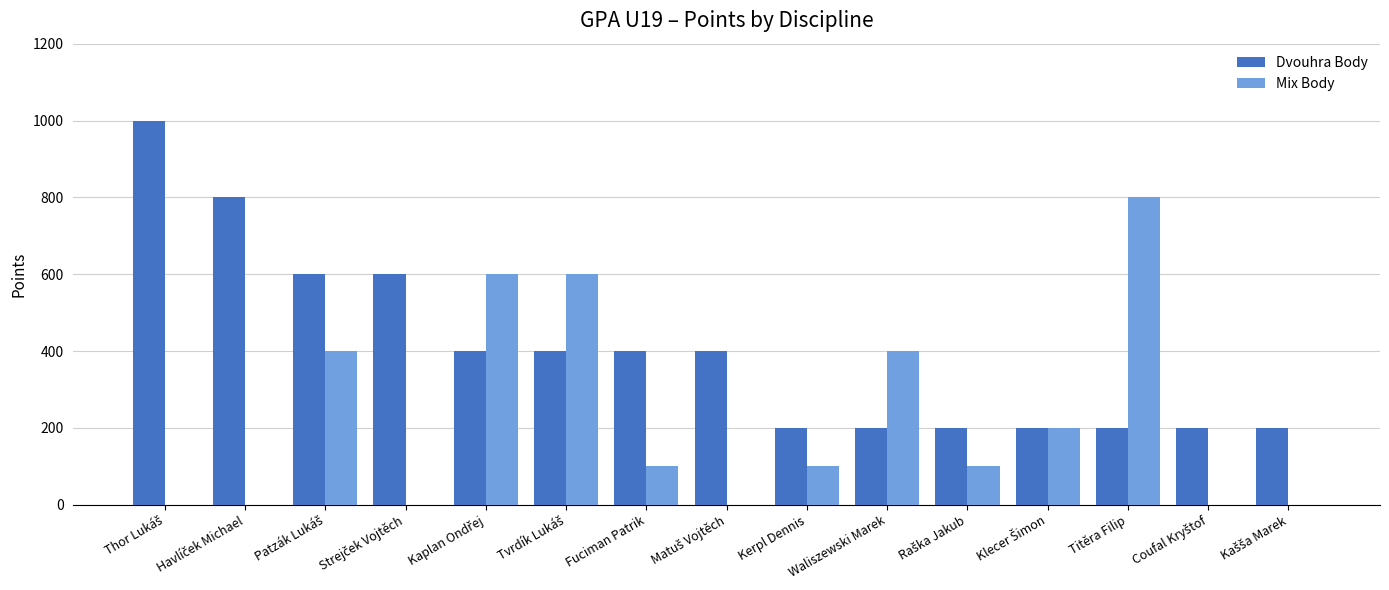

What is the maximum value shown in the chart?

1000